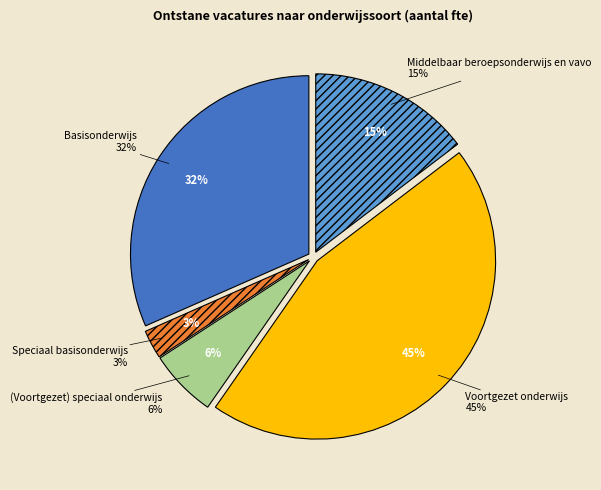

What percentage is NOT represented by Basisonderwijs?

68.4%